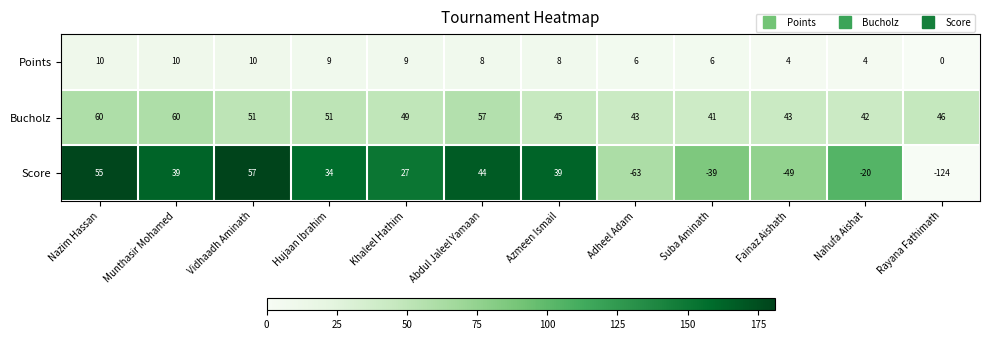

At Adheel Adam, list the series in order from largest to smallest.

Bucholz, Points, Score